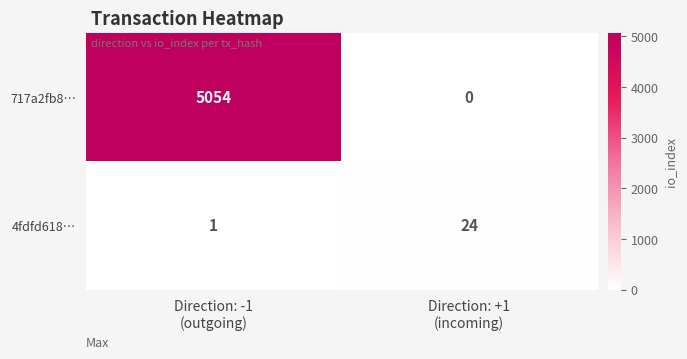

What is the difference between the maximum and minimum values in the 717a2fb8… series?

5054